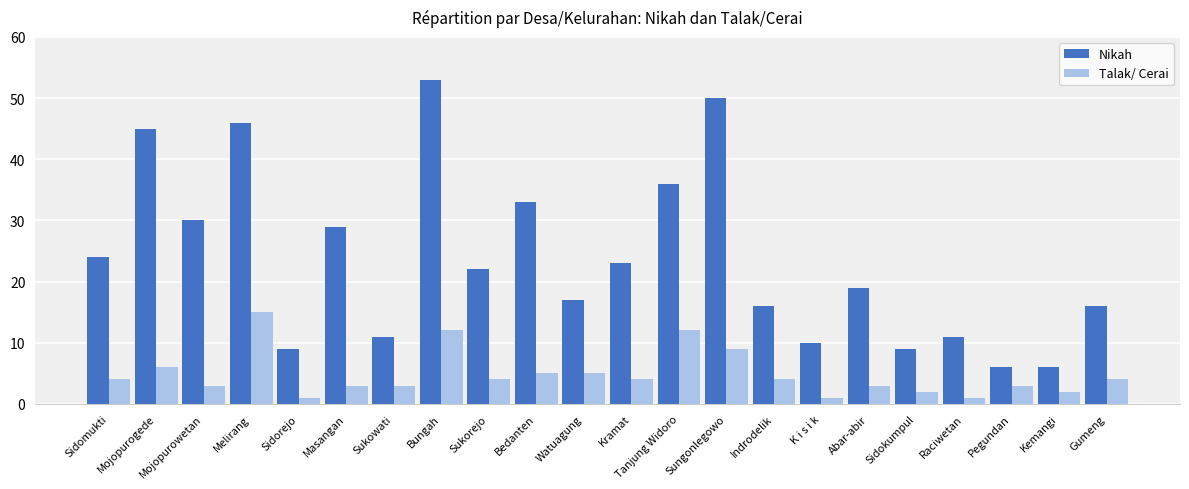

Rank the series by their average value, from highest to lowest.

Nikah, Talak/ Cerai